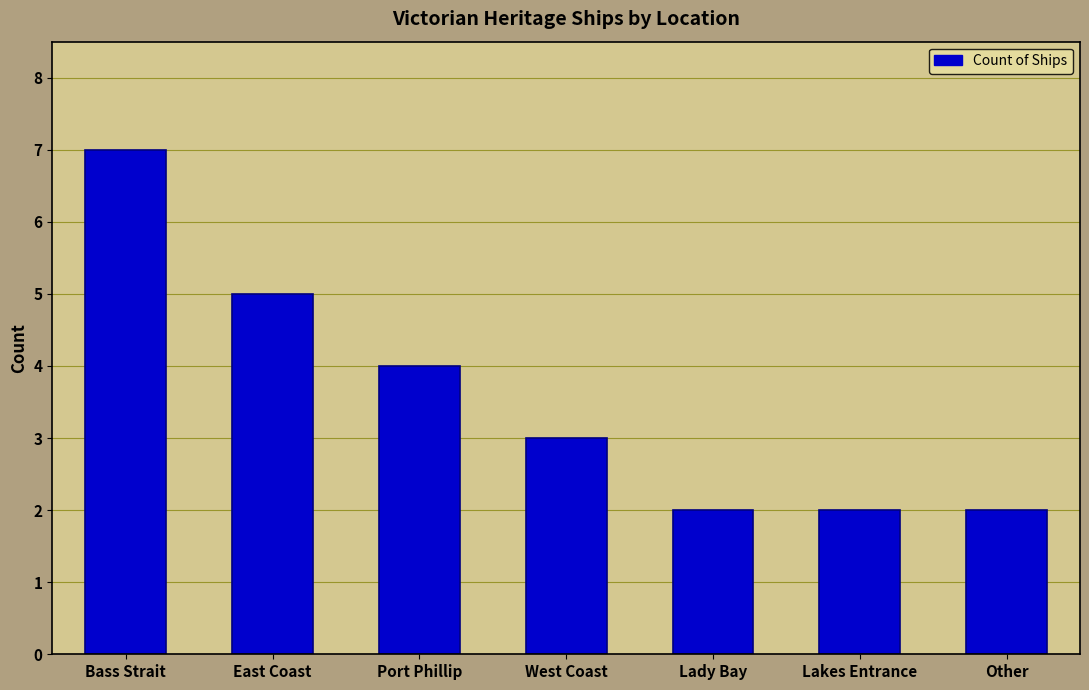

What is the ratio of the value at Other to the value at West Coast?

0.7